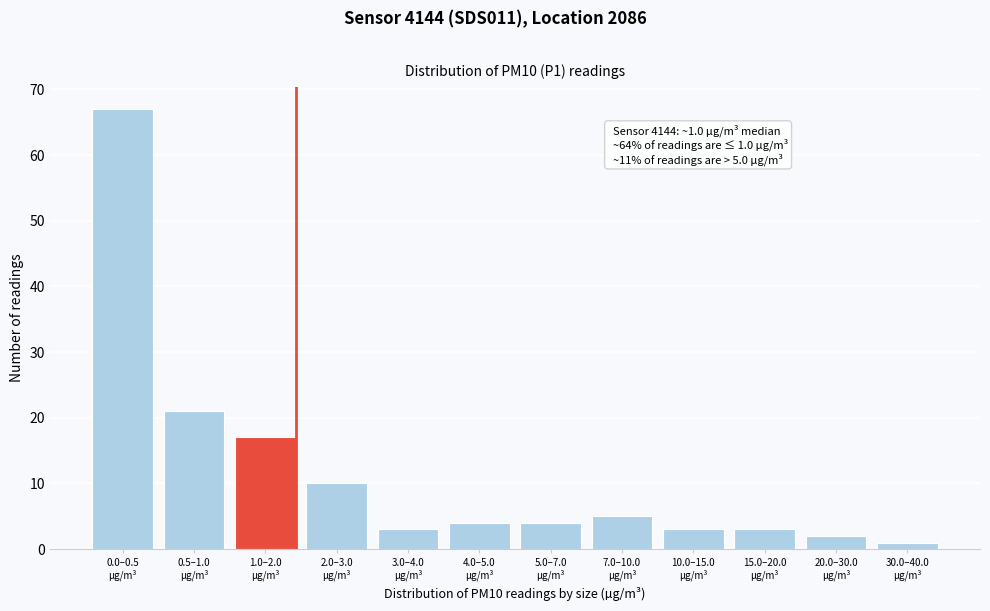

Reading right to left, transcribe all the data shown in this chart.

1	2	3	3	5	4	4	3	10	17	21	67